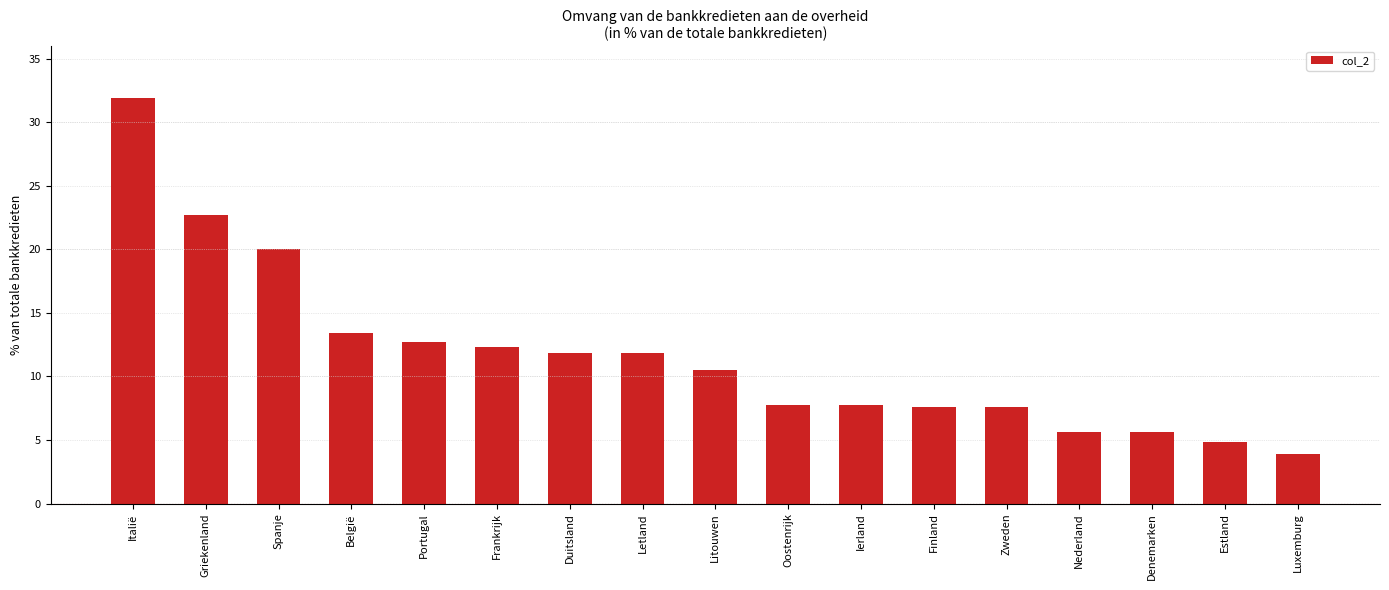

What is the change in value from Nederland to Estland?

-0.8